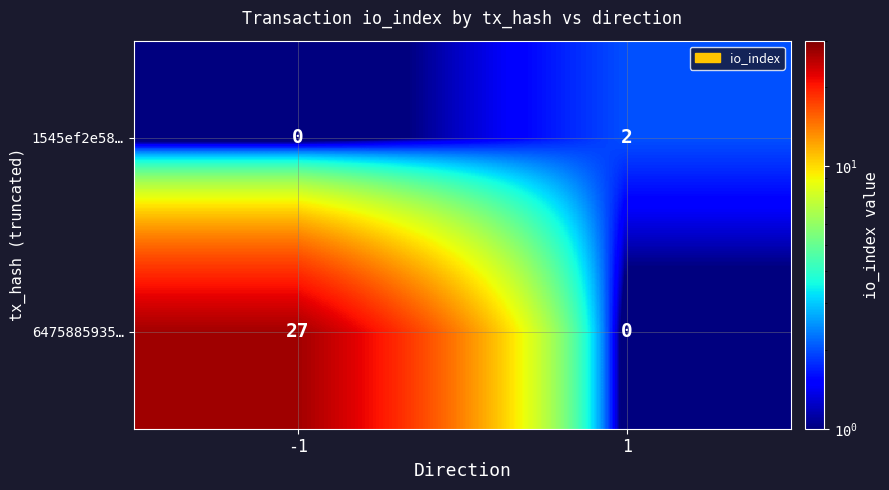

Which label corresponds to the largest value in the chart?

-1